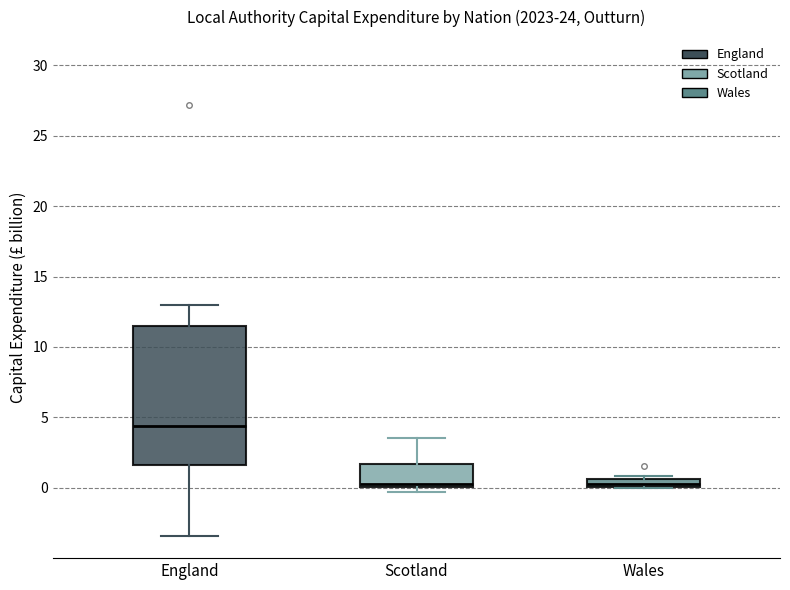

Comparing the boxes themselves (not the whiskers), which one is the tallest?

England